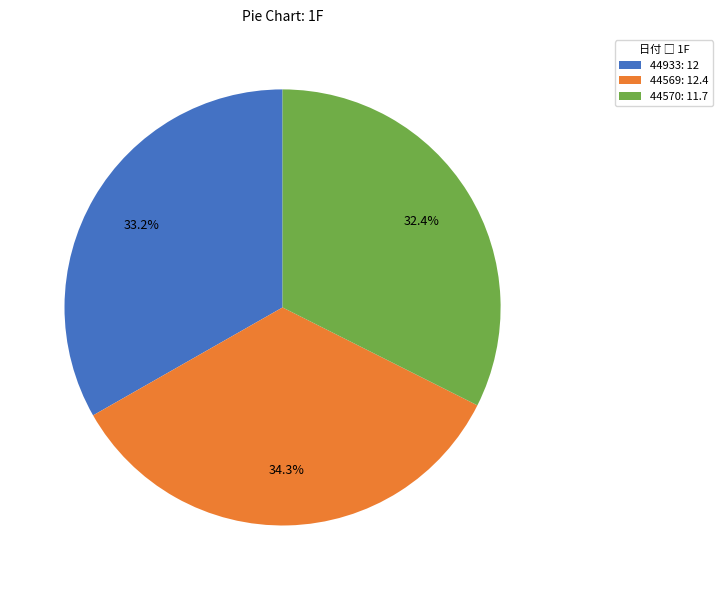

What percentage is NOT represented by 44570?

67.6%